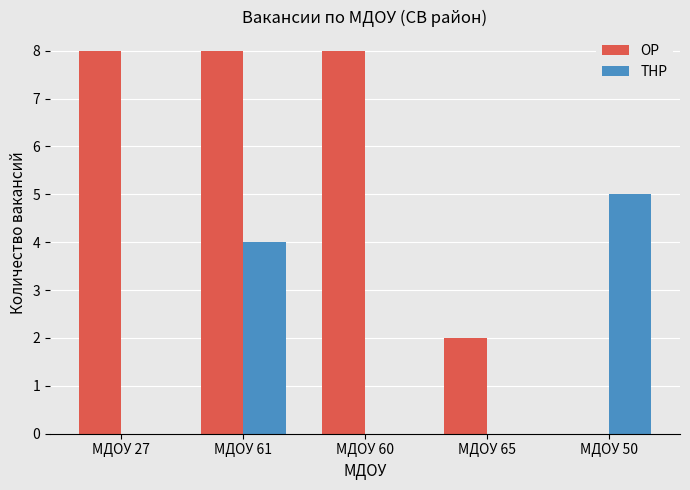

Between МДОУ 60 and МДОУ 65, which series saw the biggest shift?

ОР